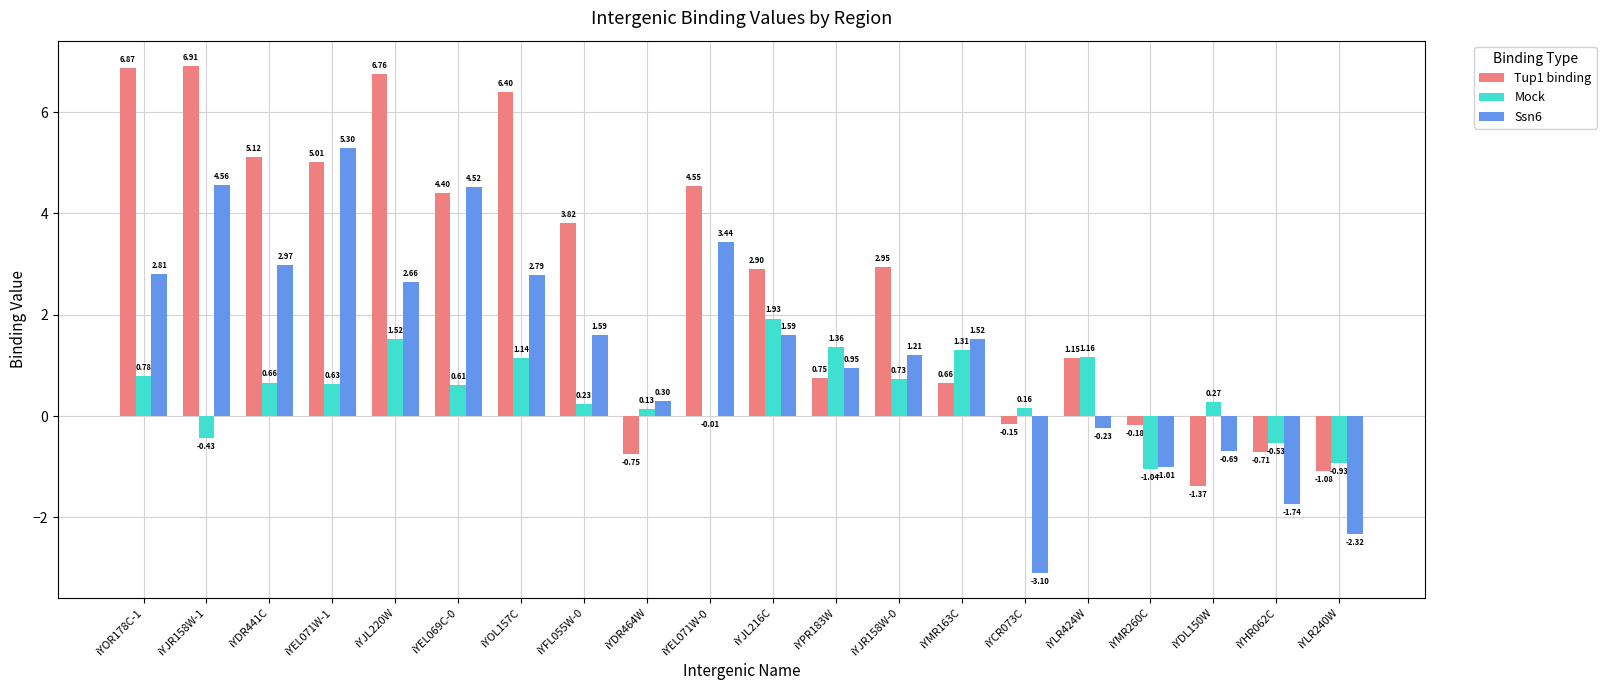

What is the sum of the Ssn6 values at iYJR158W-1 and iYJL220W?

7.2